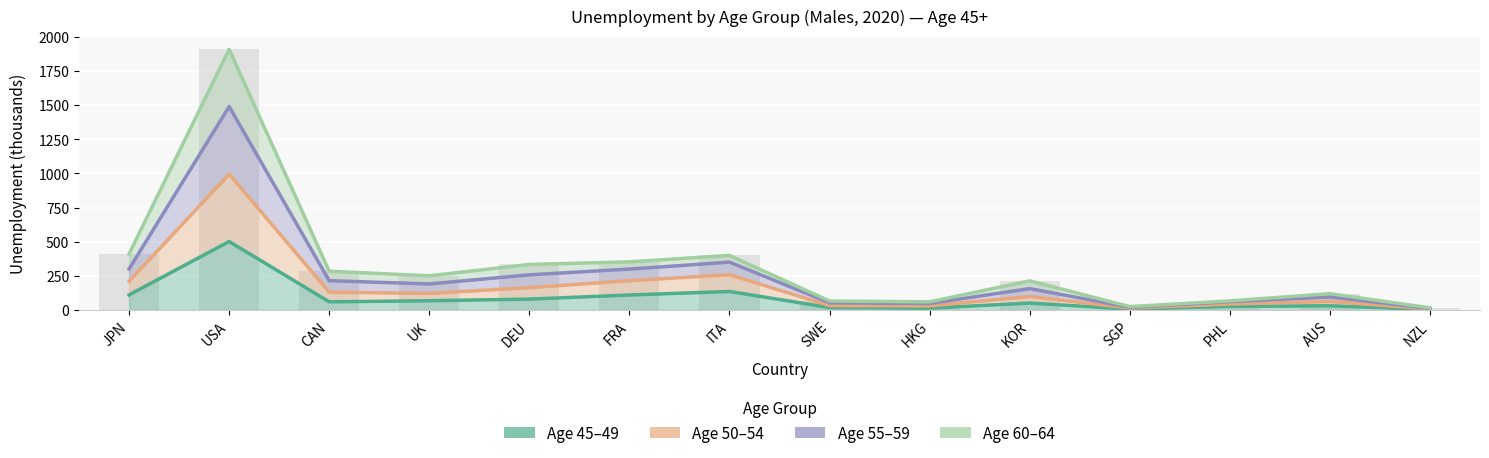

What is the value of the 45-49 bar at the 14th from the left?

4